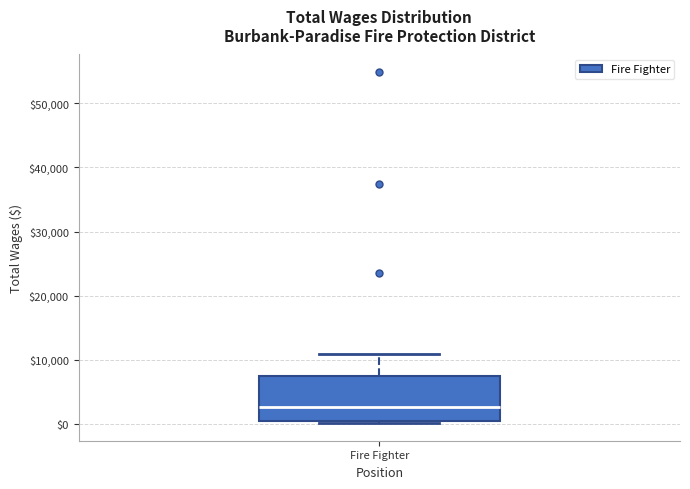

Transcribe this box plot: give where the median line is, the range the box spans, and where the two whiskers end, as read against the y-axis. The values are not printed on the chart, so give them approximately, as read against the axis.

median 3000, box 0 to 7000, whiskers 0 (just below the box's lower edge) to 11000